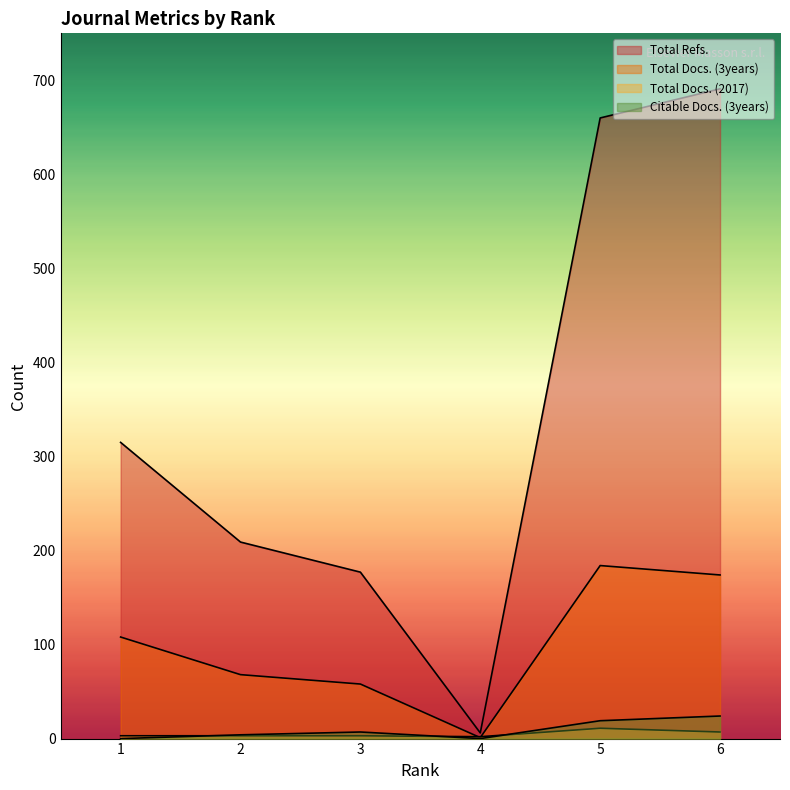

At which label does Citable Docs. (3years) reach its minimum?

1